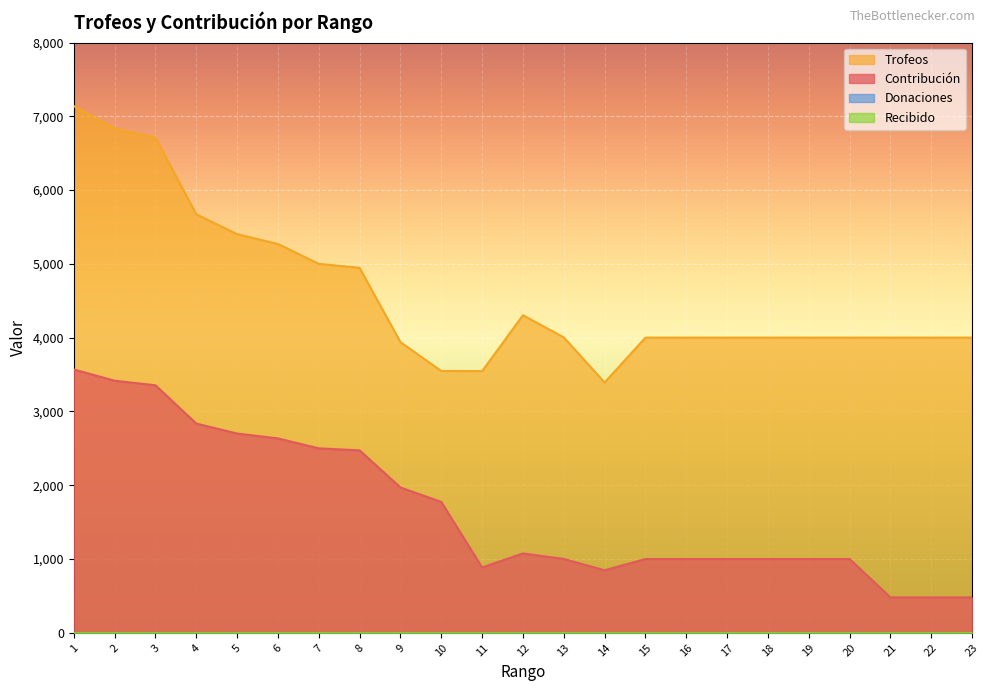

What is the value of the Contribución point at the 14th from the left?

848